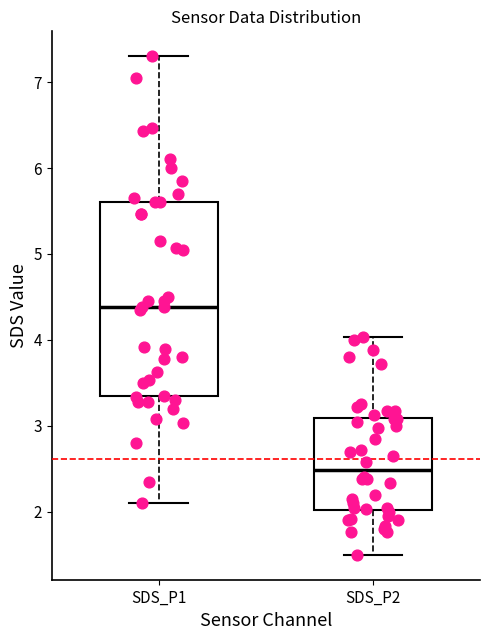

Reading left to right, read every box against the y-axis: the position of its median line, the range the box covers, and the ends of its whiskers. The values are not printed on the chart, so give them approximately, as read against the axis.

SDS_P1: median 4.4, box 3.3 to 5.6, whiskers 2.1 to 7.3
SDS_P2: median 2.5, box 2.0 to 3.1, whiskers 1.5 to 4.0